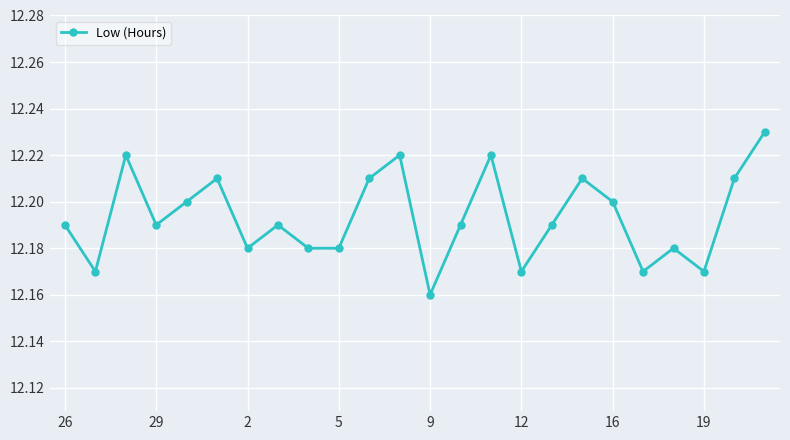

True or false: the data has more than 0 interior local peaks.

True